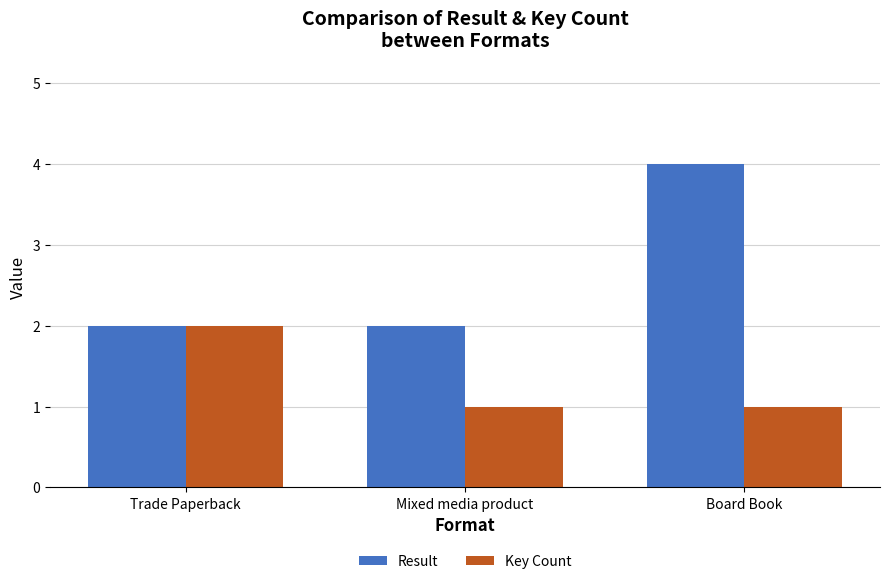

Count the Key Count values in the range 1 to 2.

3